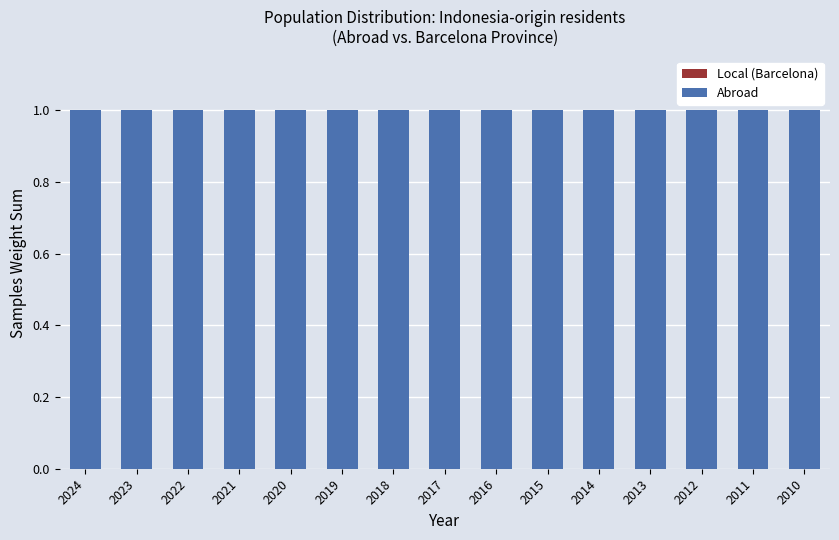

List the series in order of their peak value, highest first.

Abroad, Local (Barcelona)